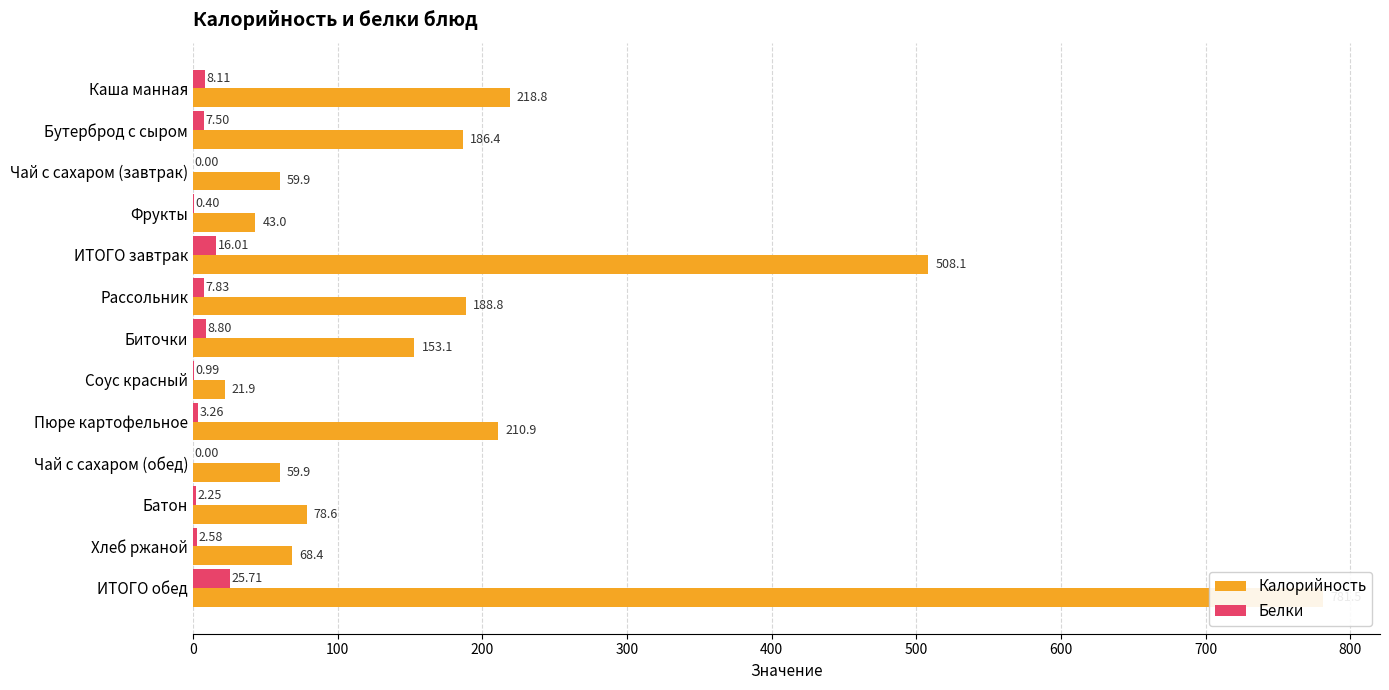

Rank the series at Фрукты from lowest to highest value.

Белки, Калорийность